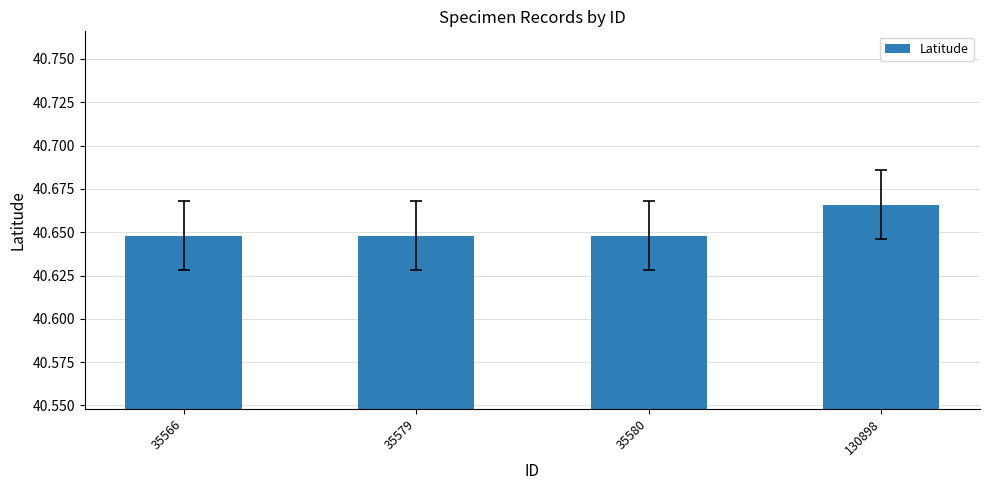

The chart shows a value of 70.0 at 35579. True or false?

False